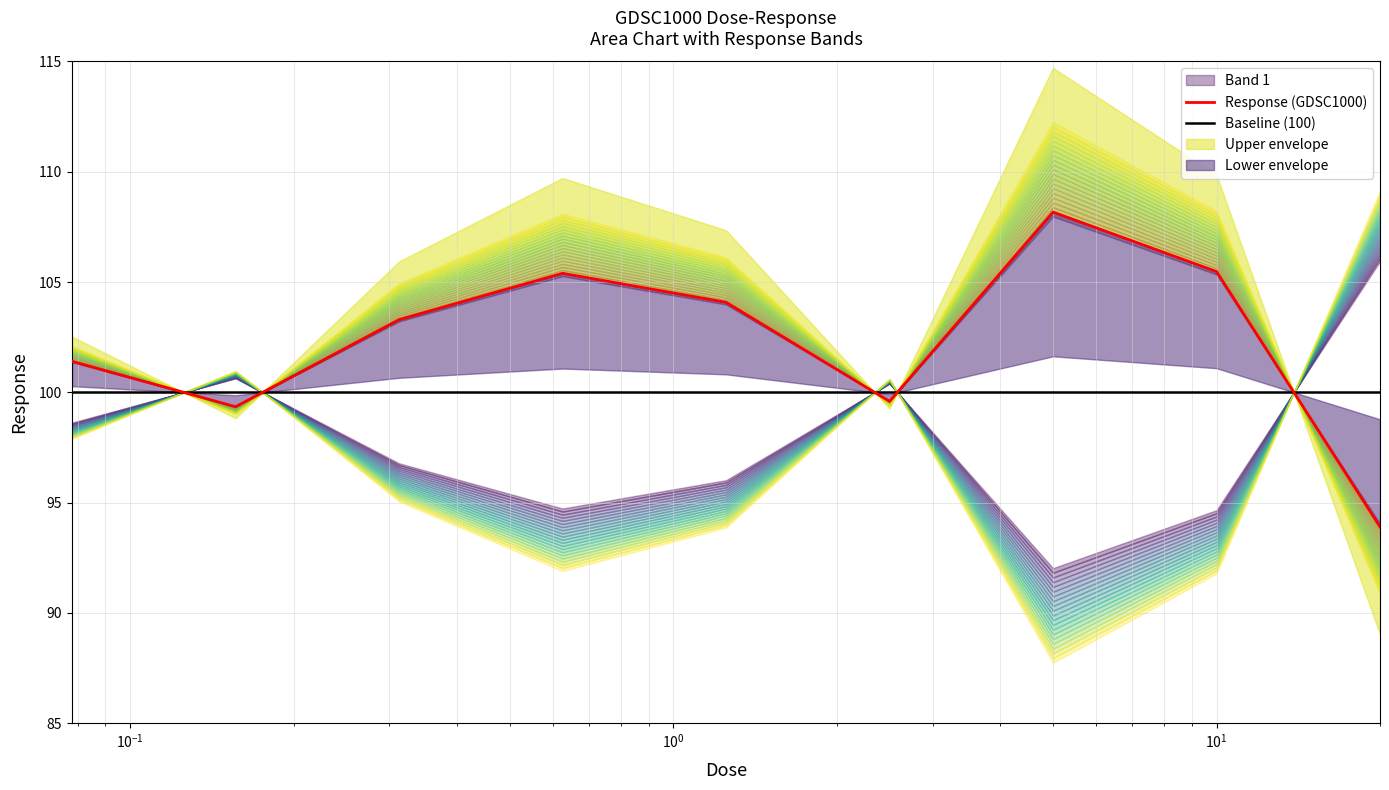

Does the chart display data point markers on the line(s)?

No